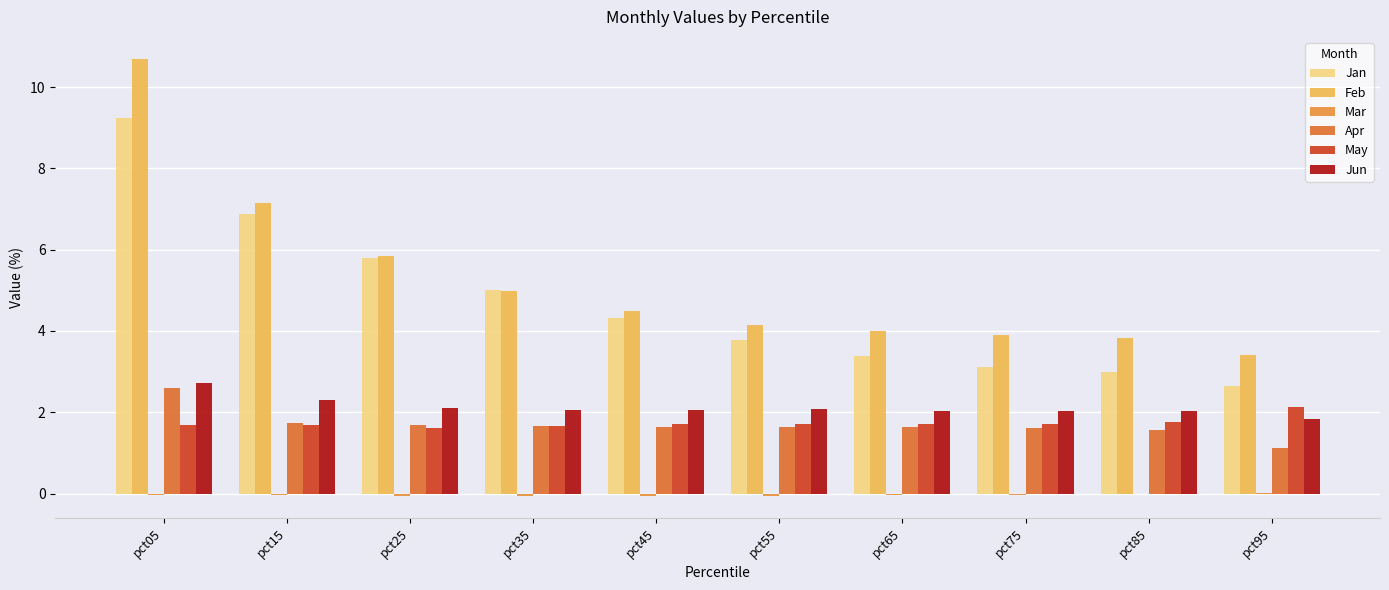

Are the bars horizontal?

No